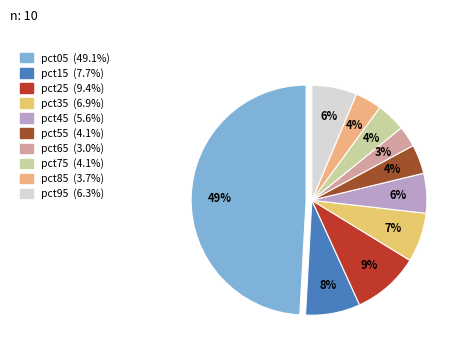

How many slices are in this pie chart?

10